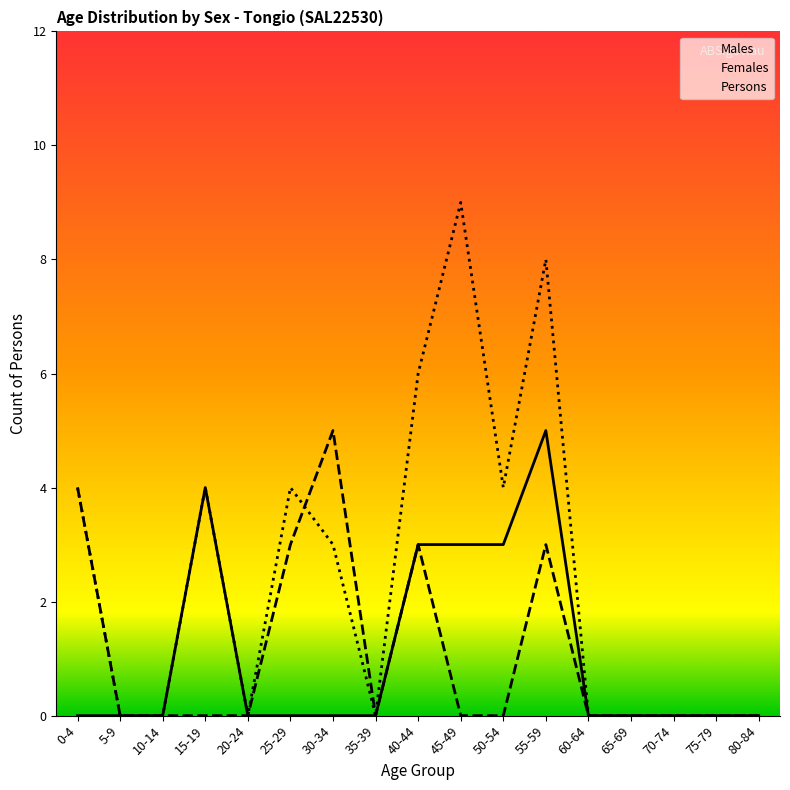

Which category has the highest value across all series?

45-49